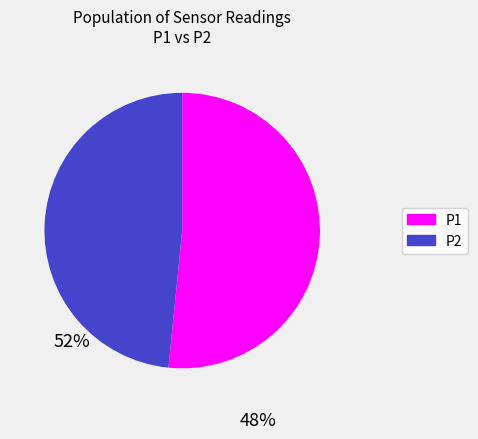

Count the number of slices in the pie.

2